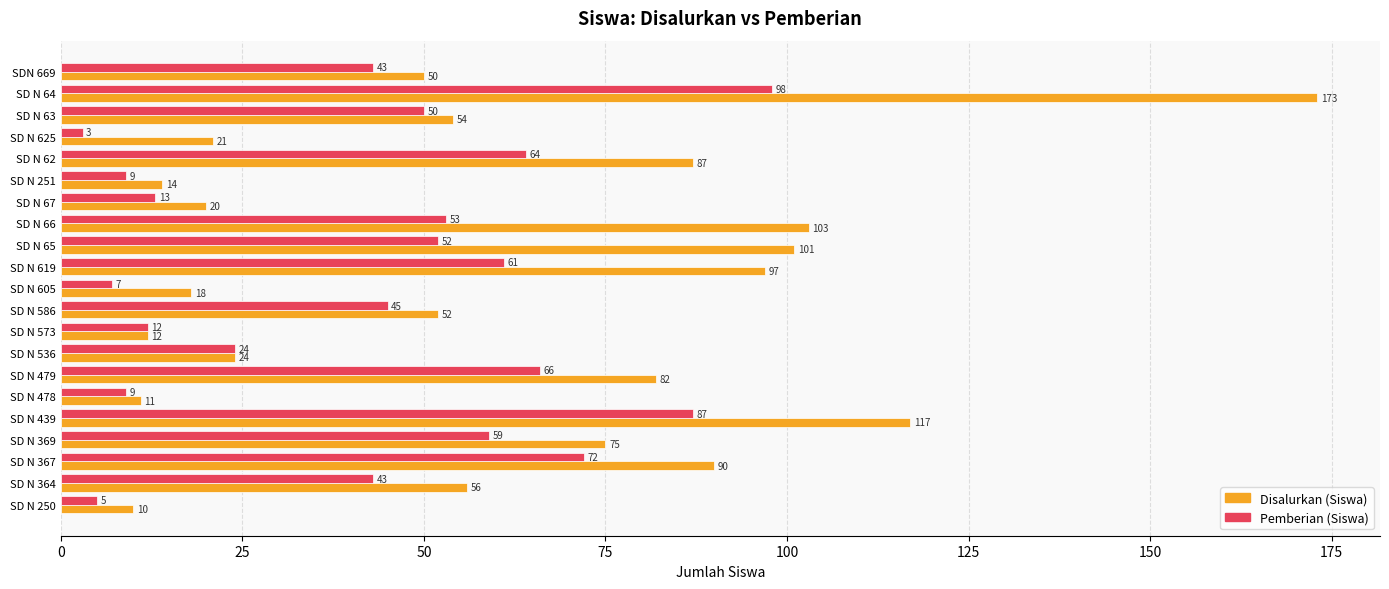

At how many categories does at least one series exceed 88?

6